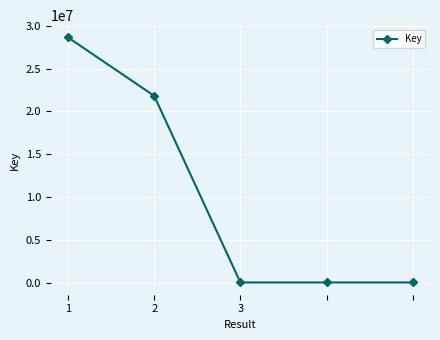

How many distinct data groups are displayed?

1